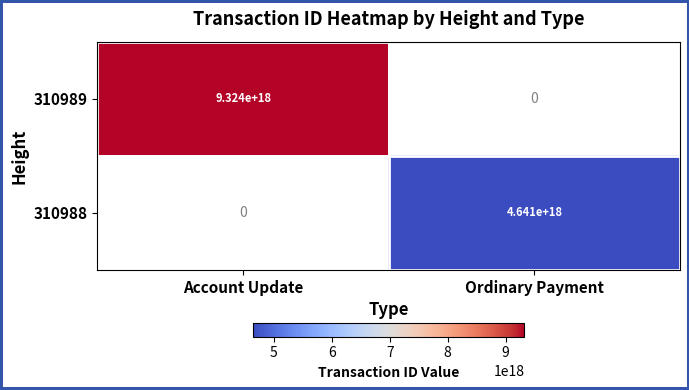

Is the value of 310989 at Account Update greater than the value of 310988 at Ordinary Payment?

Yes